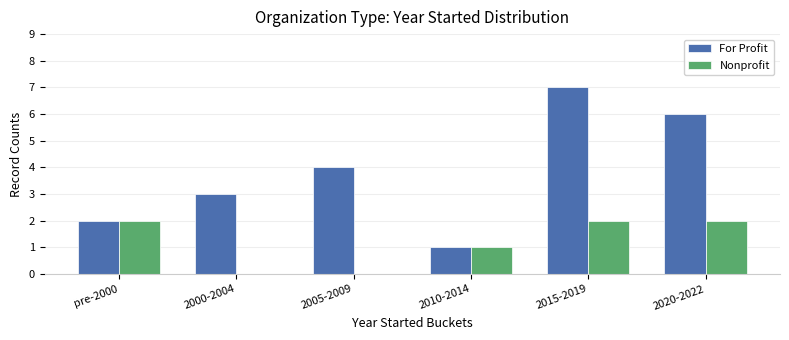

What is the total value across all series at 2015-2019?

9